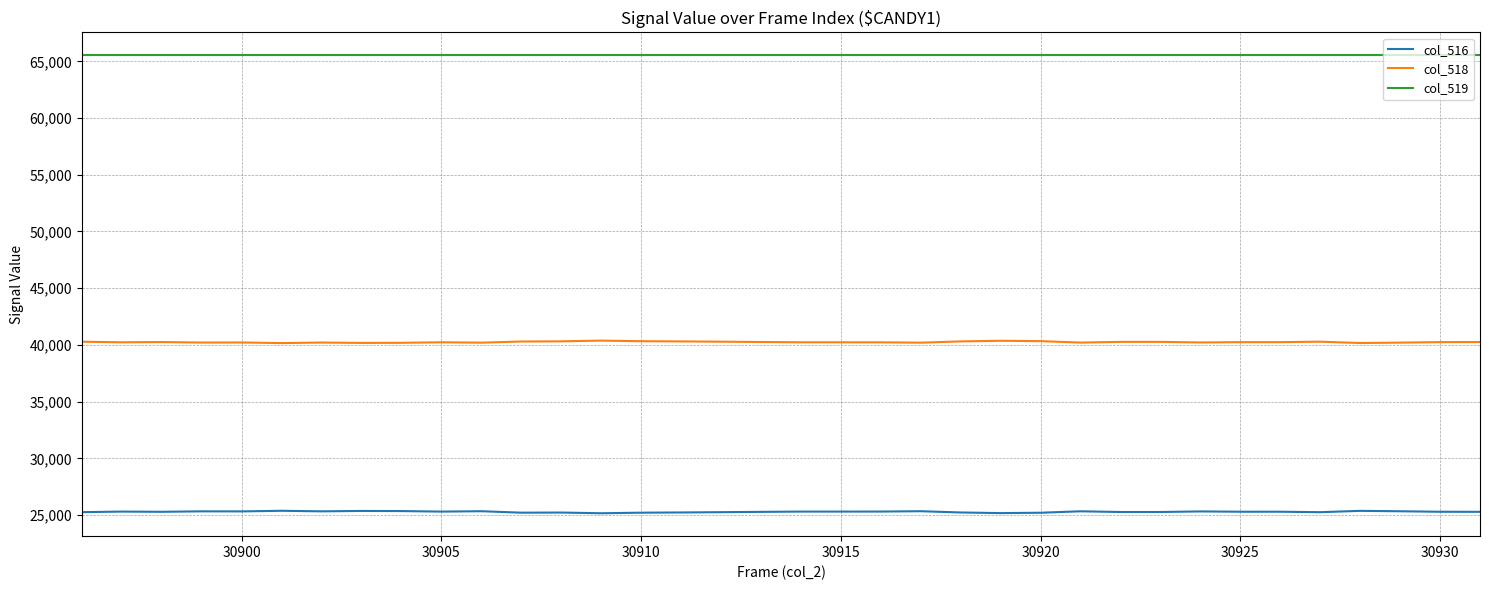

What is the maximum value shown in the chart?

65535